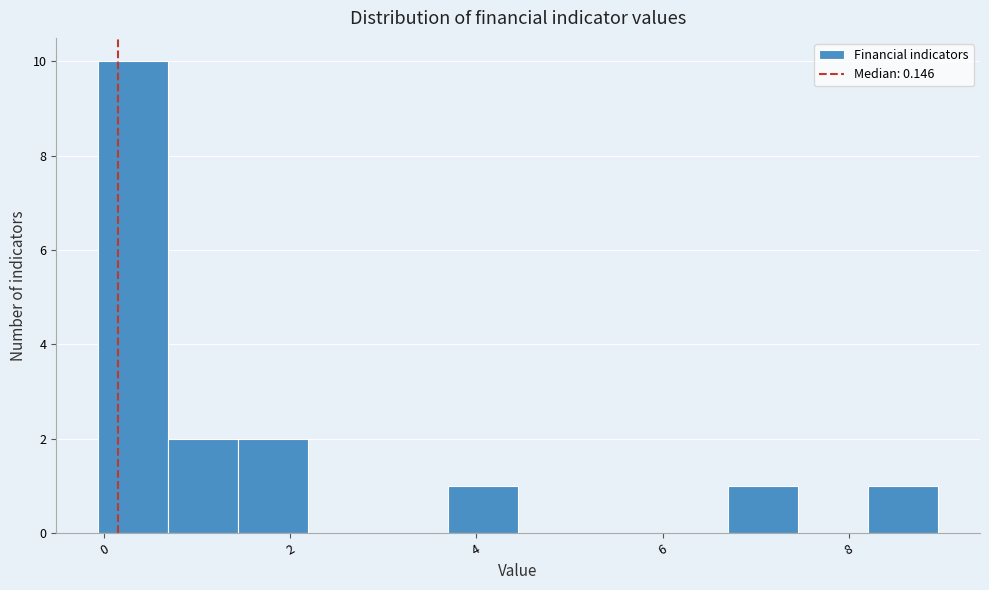

Read against the x-axis, roughly where is the centre of the tallest bar?

0.4